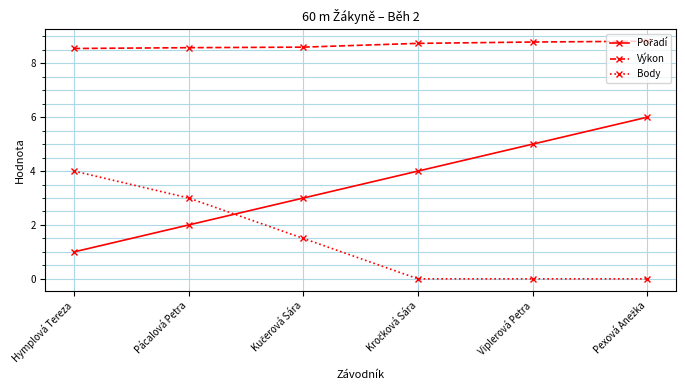

Is it true that Výkon equals 12.0 at Viplerová Petra?

False